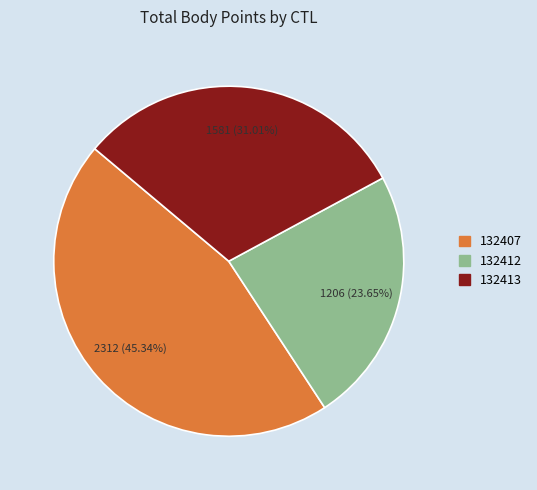

Combined, what portion of the pie is 132413 and 132412?

54.7%